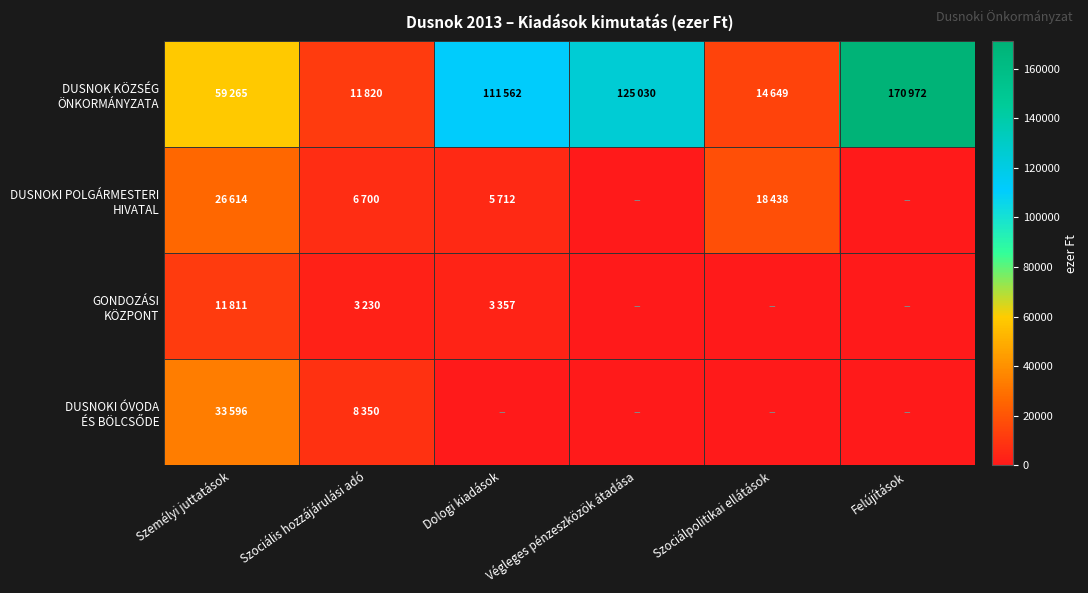

What is the spread (max minus min) of values at Személyi juttatások?

47454